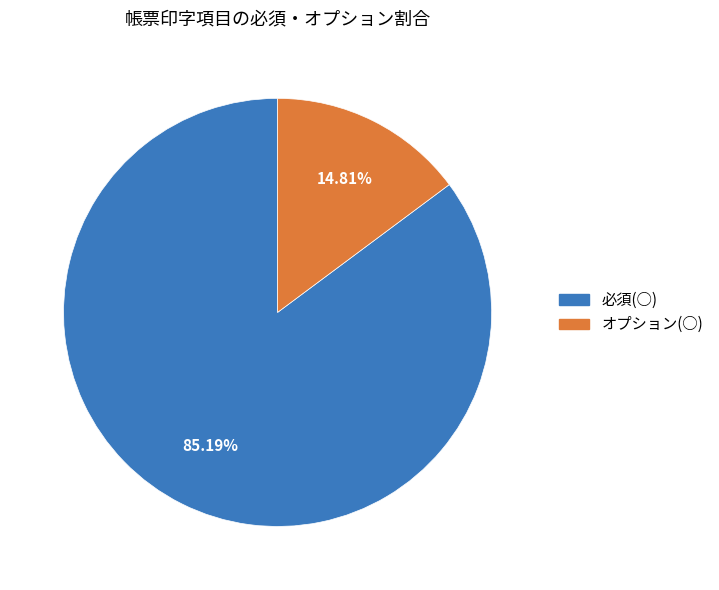

The オプション(○) slice represents 4% of the pie. True or false?

False